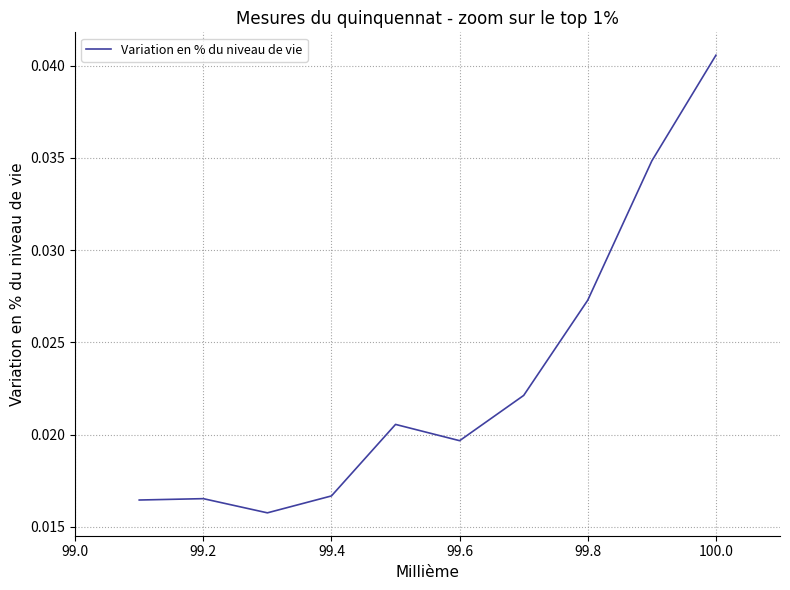

Between 99.8 and 100.0, which is larger?

100.0